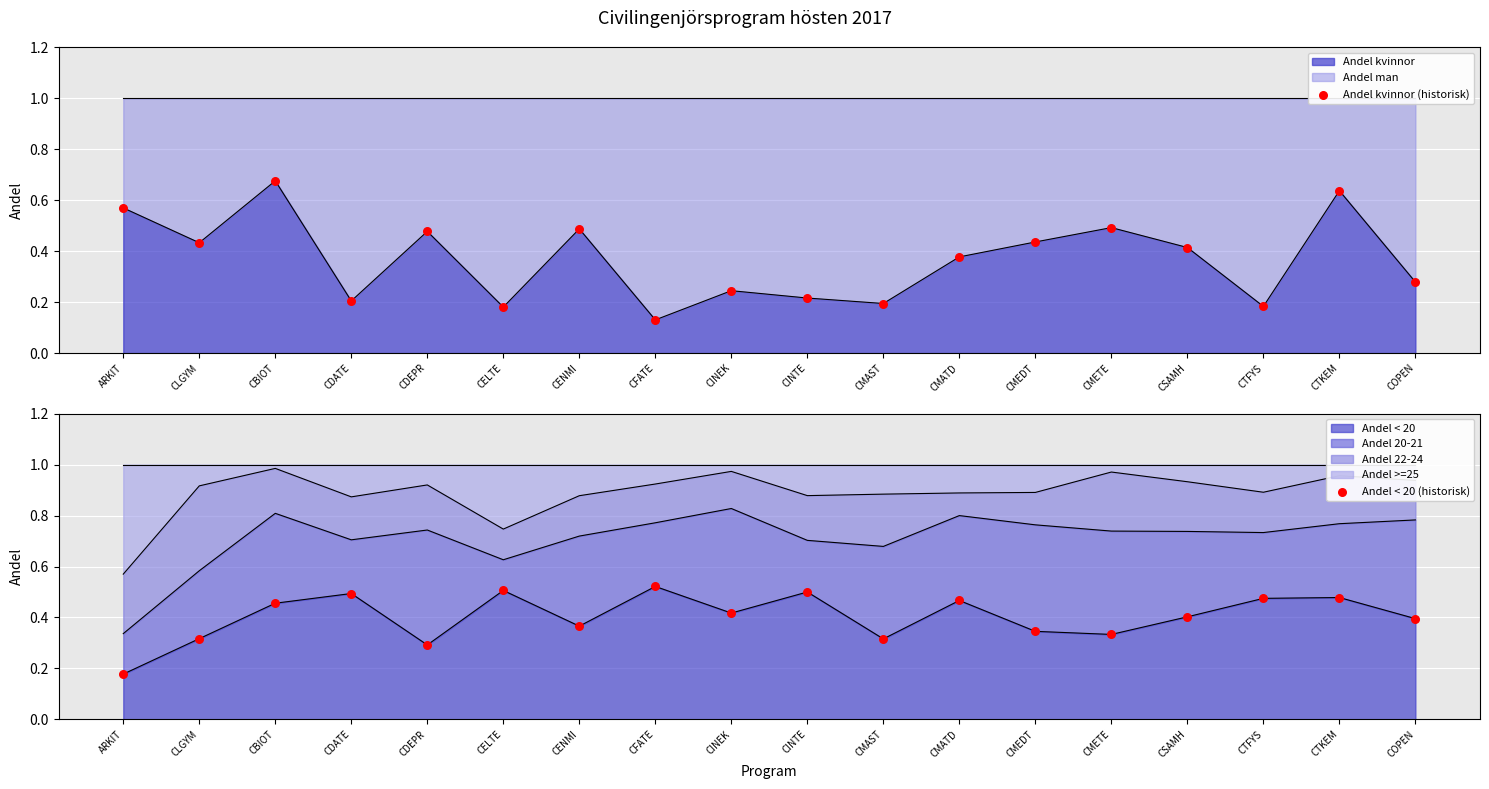

Is the value of Andel < 20 (historisk) at CBIOT greater than the value of Andel kvinnor (historisk) at CDEPR?

No